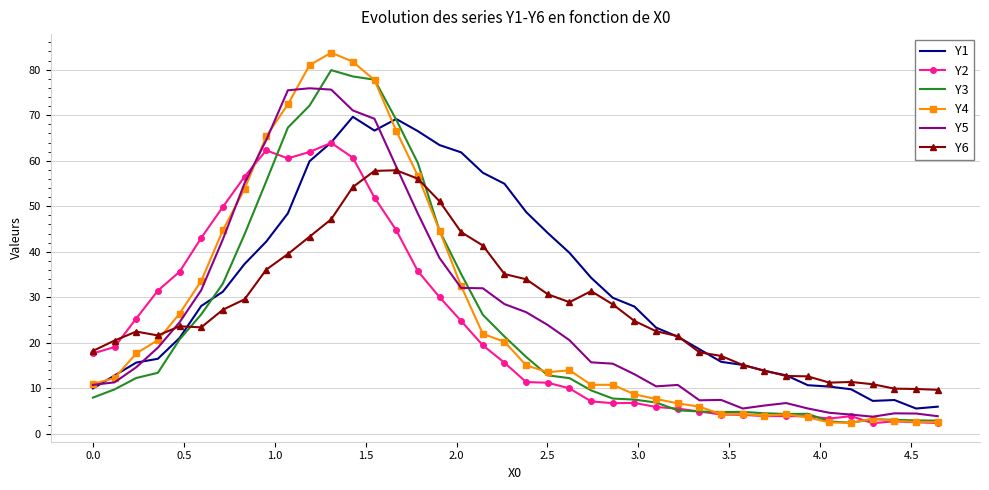

What is the maximum value for Y6?

57.9